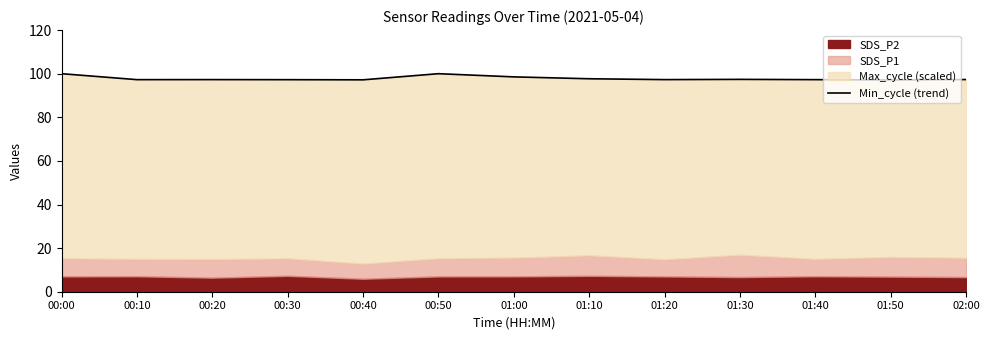

What is the difference between the maximum and minimum values?

2.9